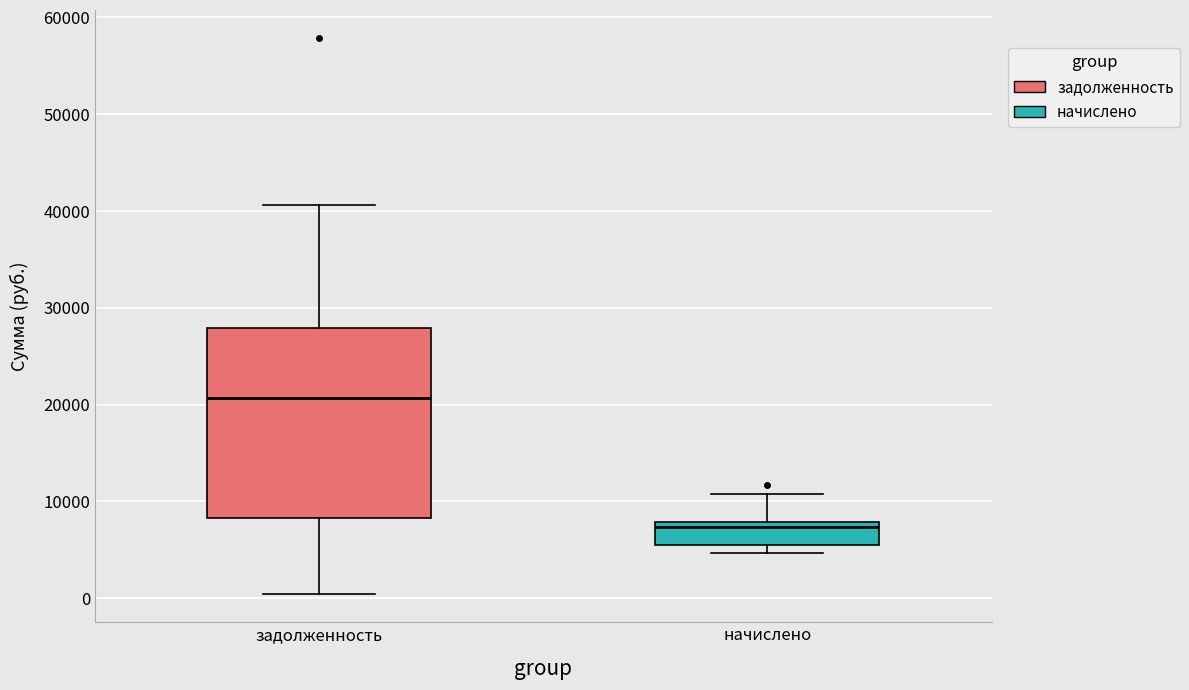

Where does the median line of the box for задолженность sit on the y-axis? The values are not printed on the chart, so give them approximately, as read against the axis.

21000